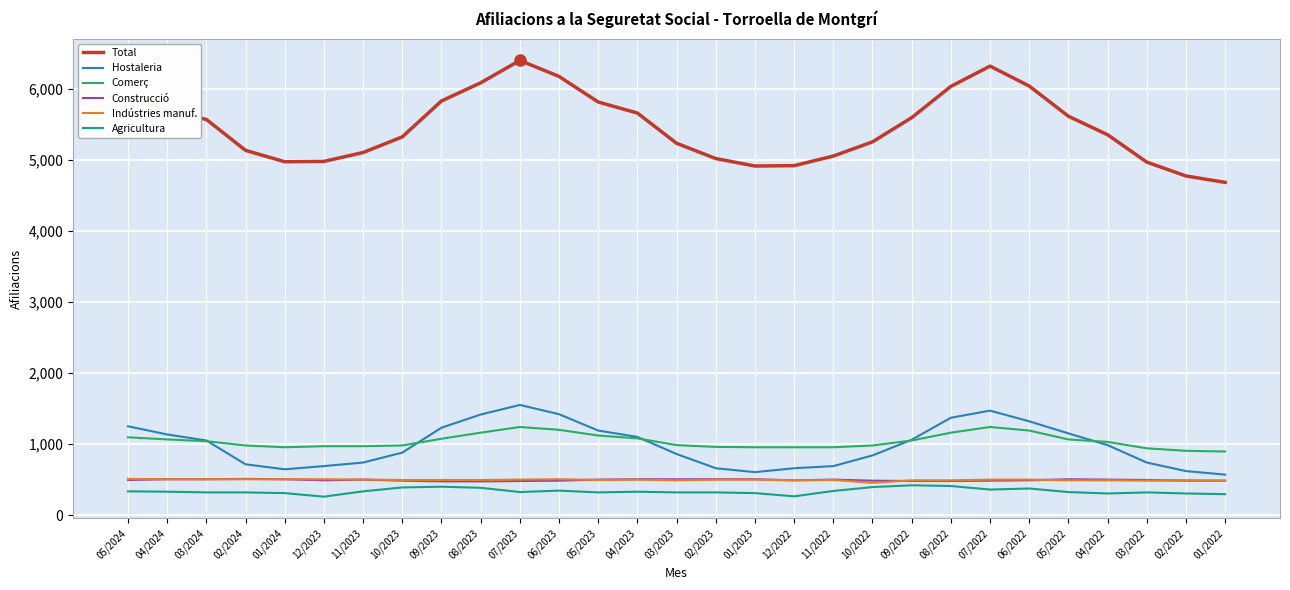

What is the lowest value of the Construcció series?

475